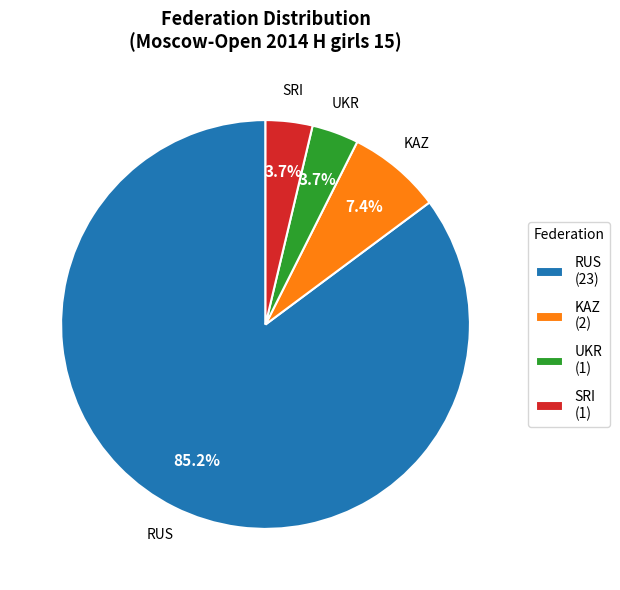

What portion of the pie excludes SRI?

96.3%